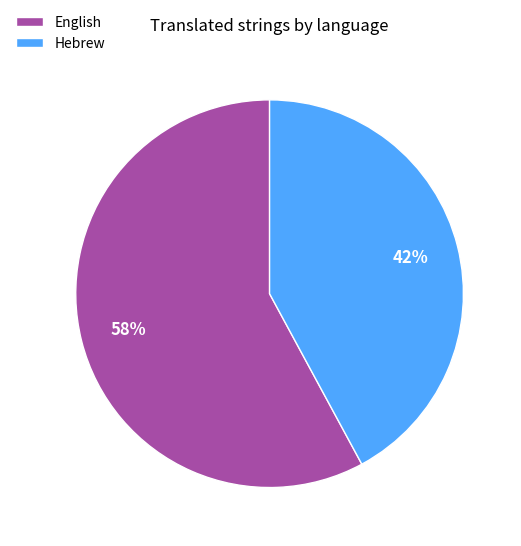

Is it true that Hebrew is 42% of the pie?

True